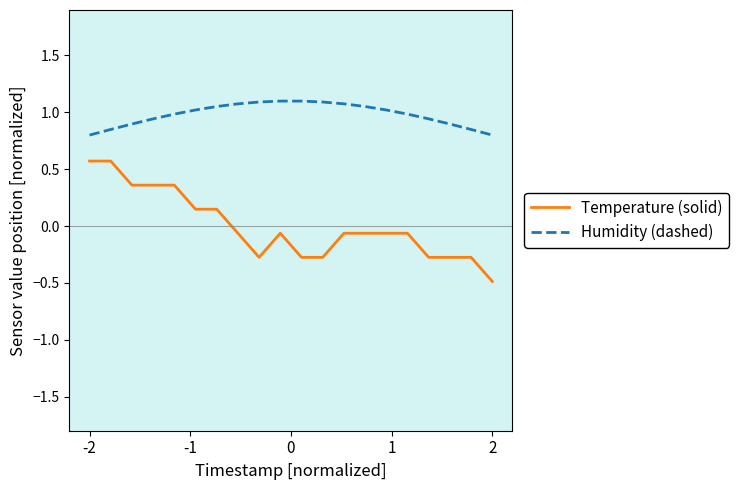

True or false: Temperature (solid) and Humidity (dashed) intersect in this chart.

False